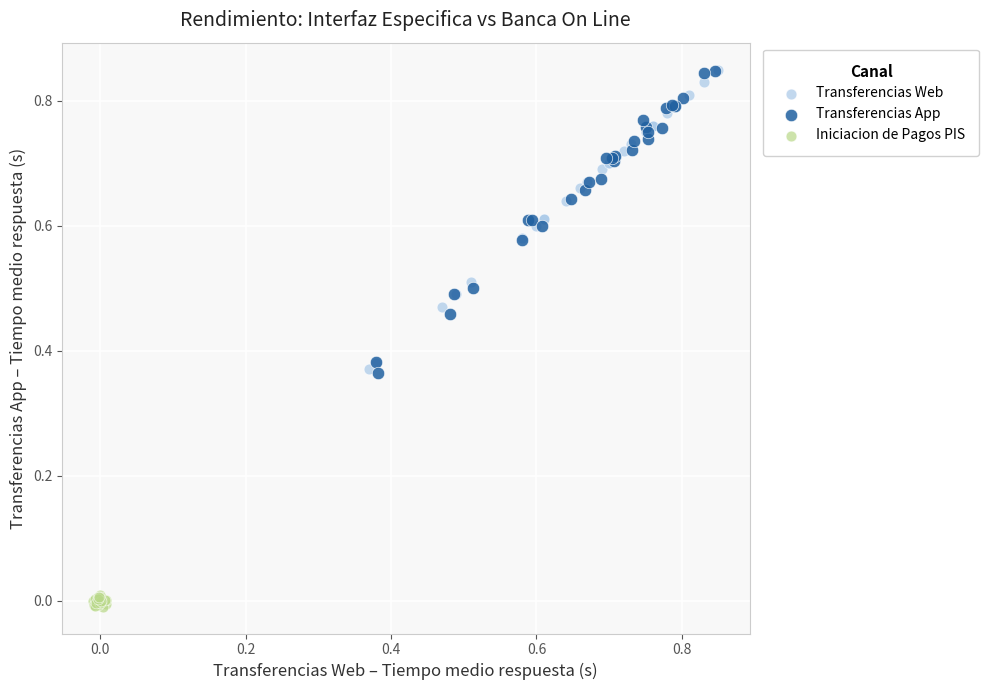

Which series contains the lowest Y value?

Iniciacion de Pagos PIS